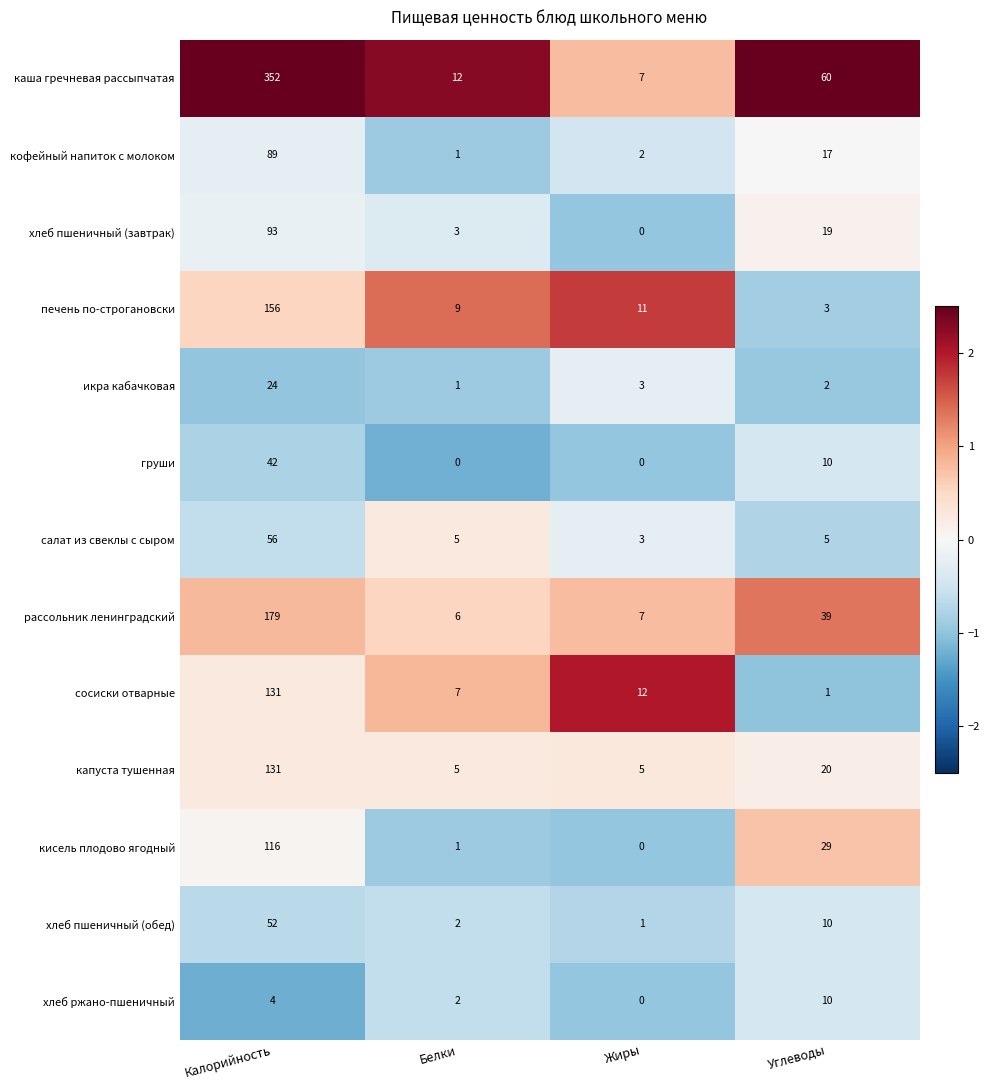

What is the spread (max minus min) of values at Белки?

12